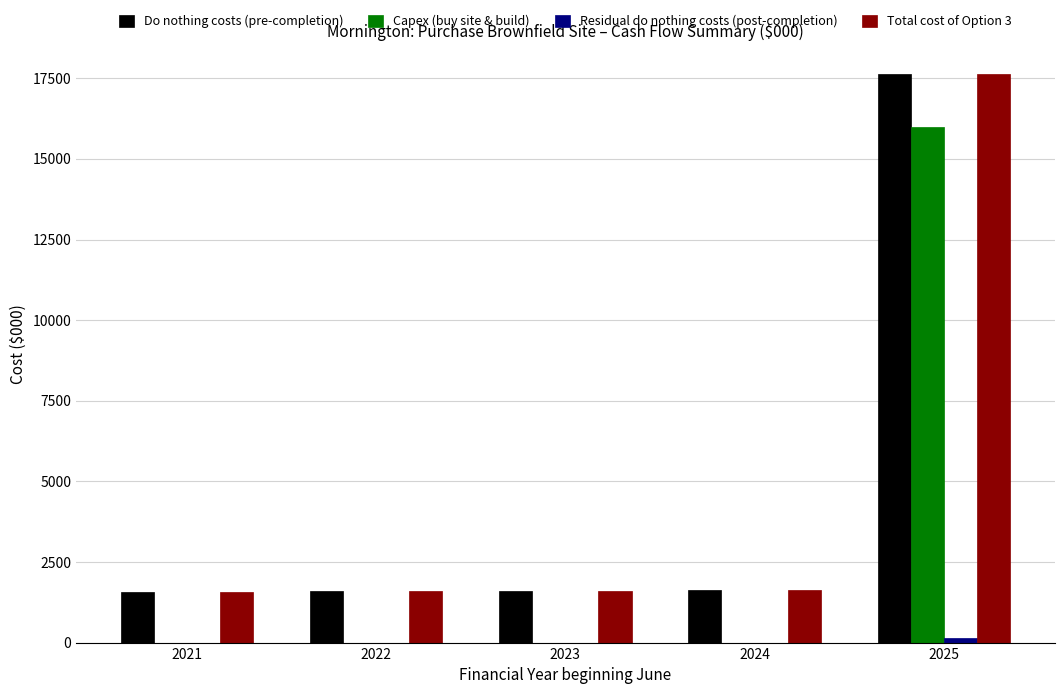

Which label corresponds to the largest value in the chart?

2025